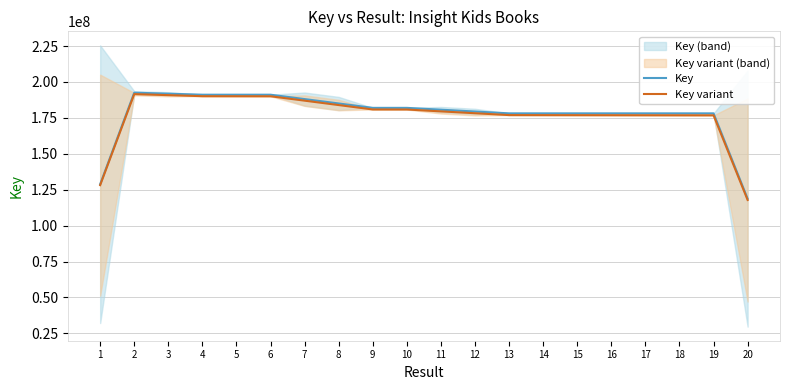

Is the value of Key variant at 15 greater than the value of Key at 6?

No